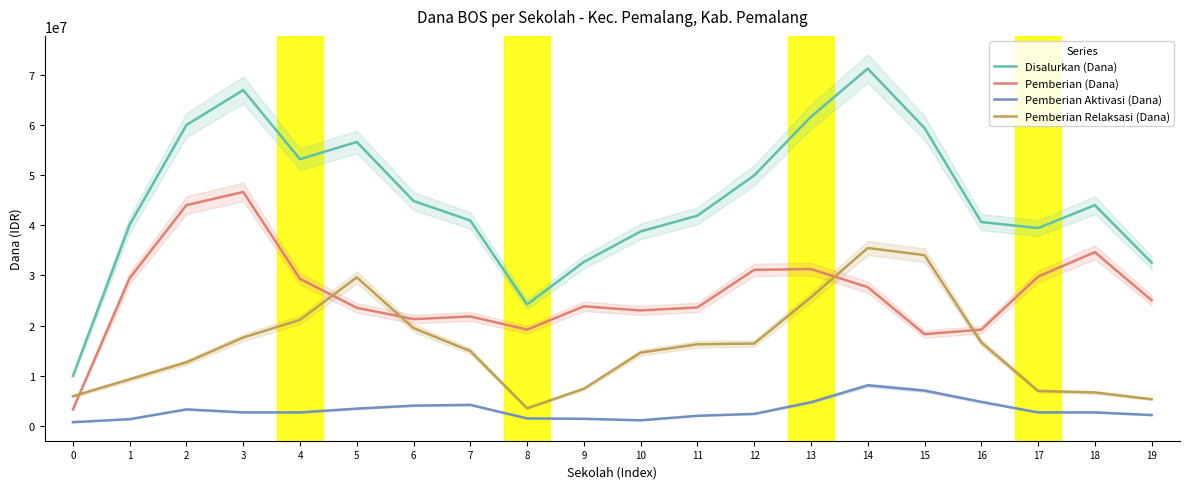

How many intersections are there between Pemberian (Dana) and Pemberian Relaksasi (Dana)?

5